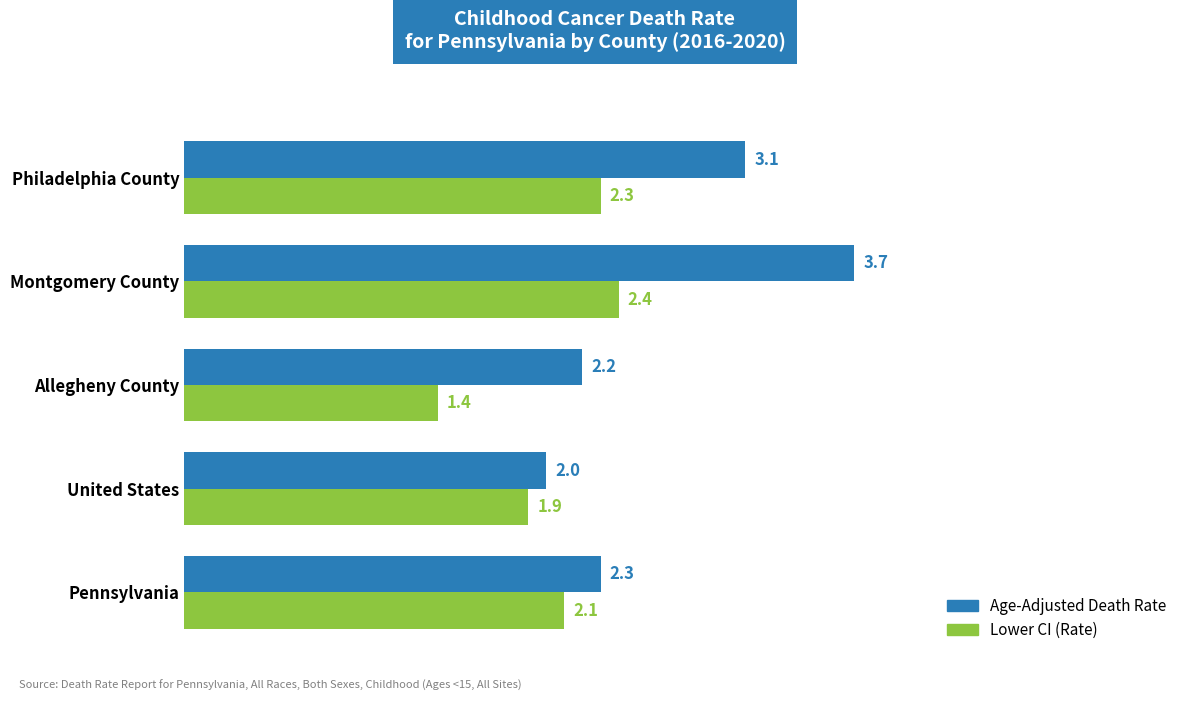

What is the difference between the maximum and second lowest values in the Lower CI (Rate) series?

0.5